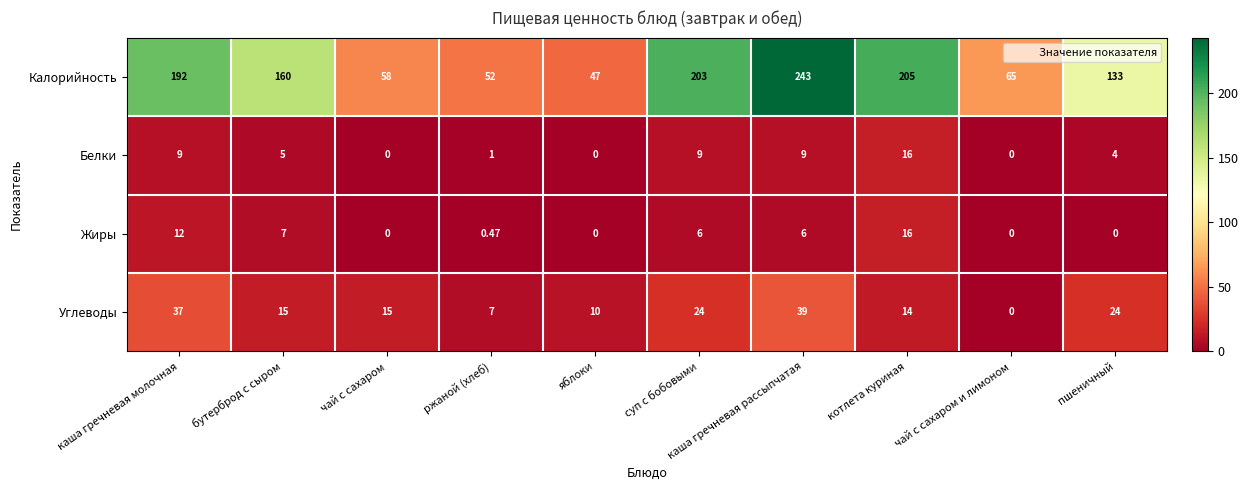

At ржаной (хлеб), list the series in order from smallest to largest.

Жиры, Белки, Углеводы, Калорийность